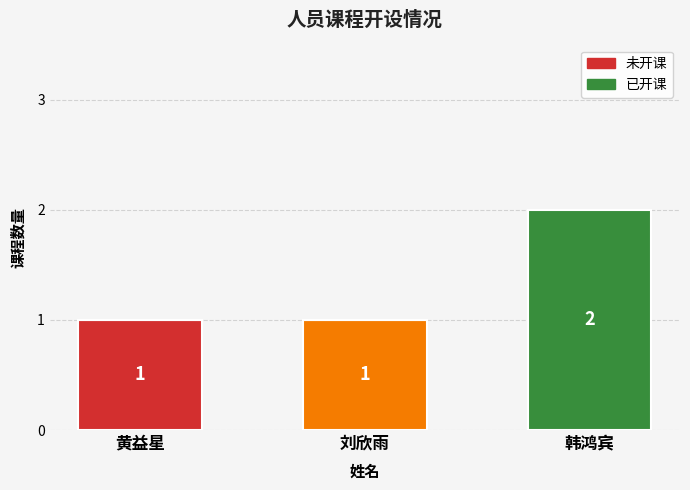

At which category is the sum across all series the highest?

韩鸿宾